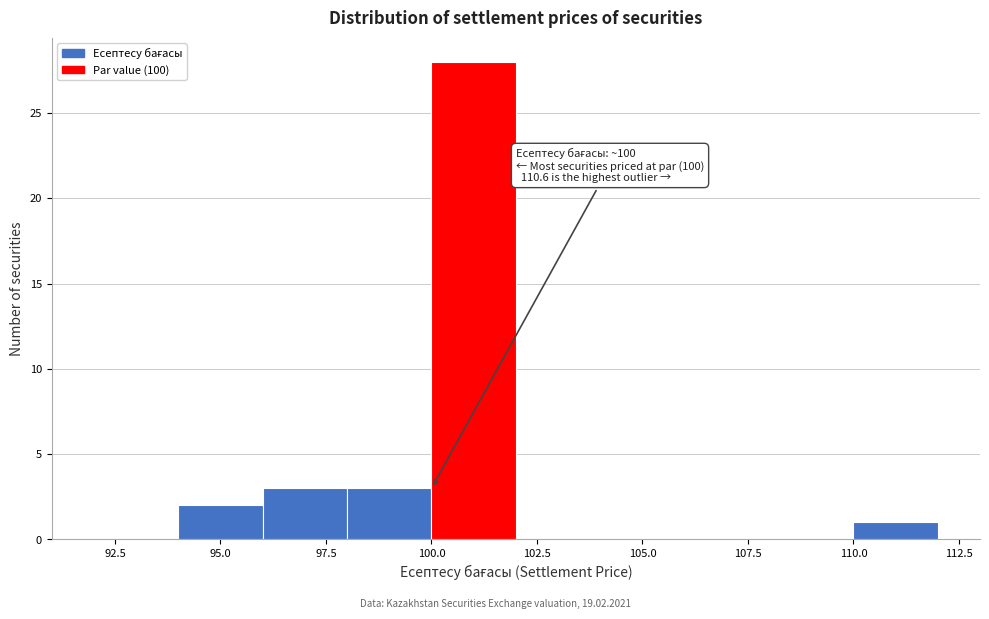

Which range on the x-axis has the tallest bar?

100 to 102